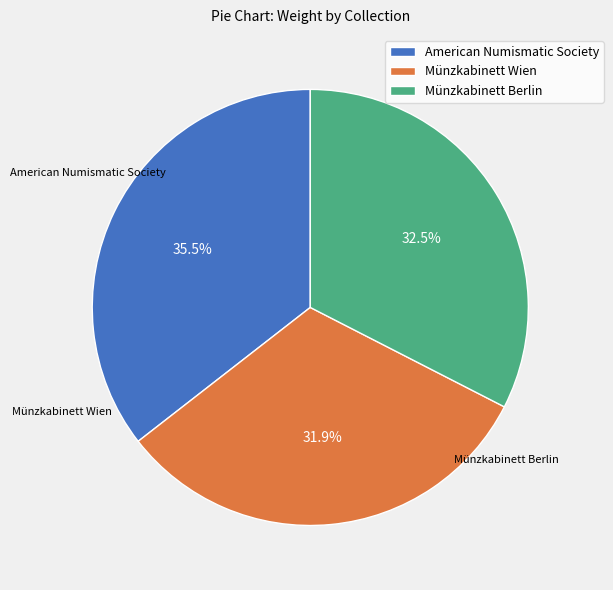

Which slice is the smallest?

Münzkabinett Wien